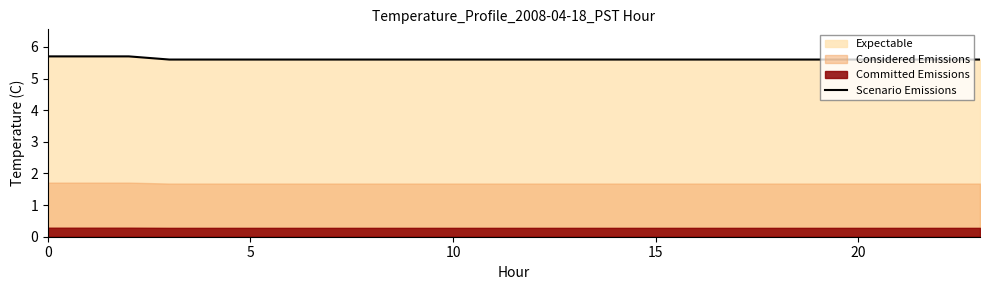

What is the value of the 1st point from the left?

5.7